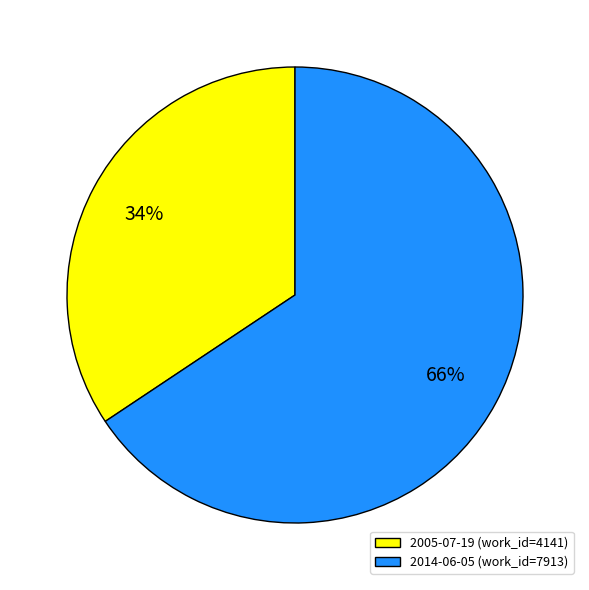

Does 2014-06-05 represent more than half of the total?

Yes